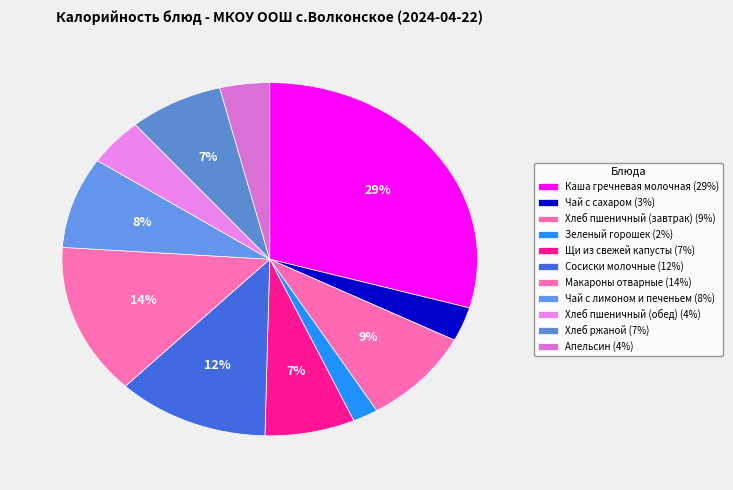

Which slice is the smallest?

Зеленый горошек